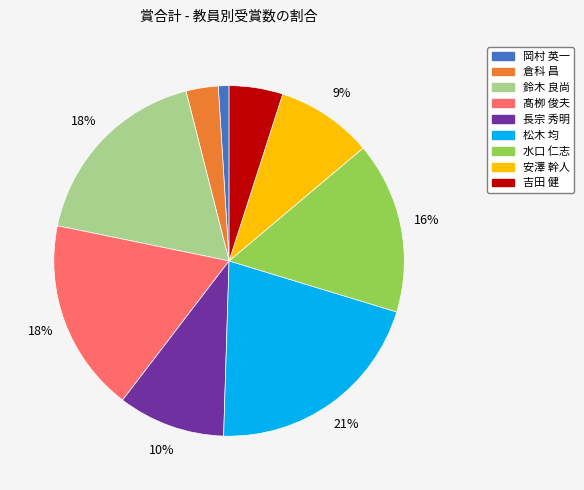

Which category has the smallest portion of the pie?

岡村 英一